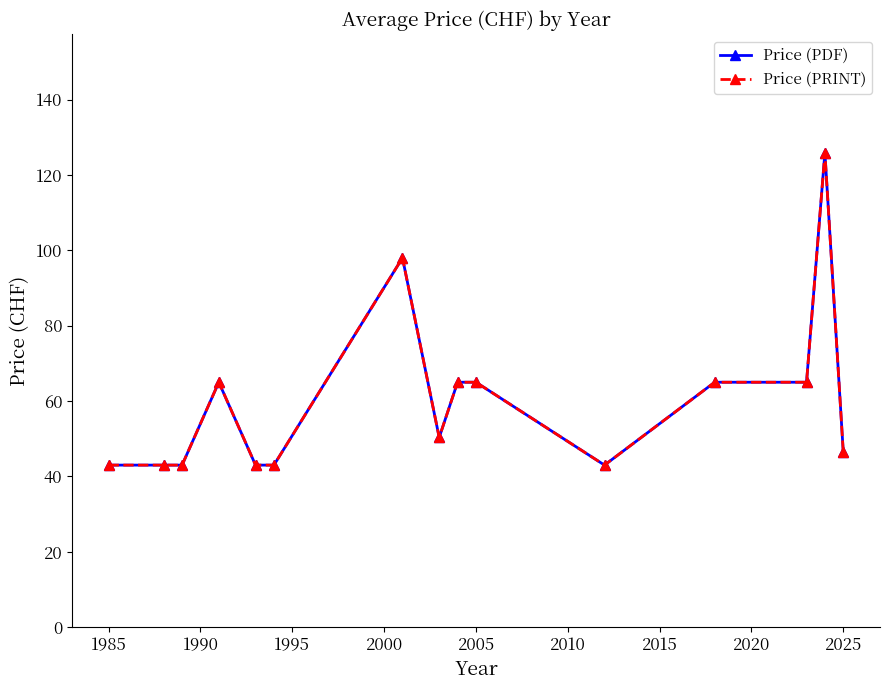

What is the sum of all Price (PRINT) values?

903.8